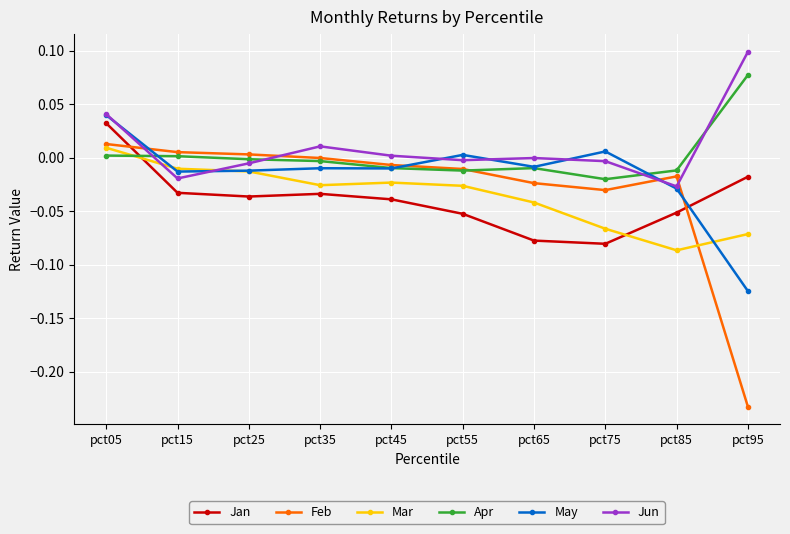

At pct95, list the series in order from smallest to largest.

Feb, May, Mar, Jan, Apr, Jun